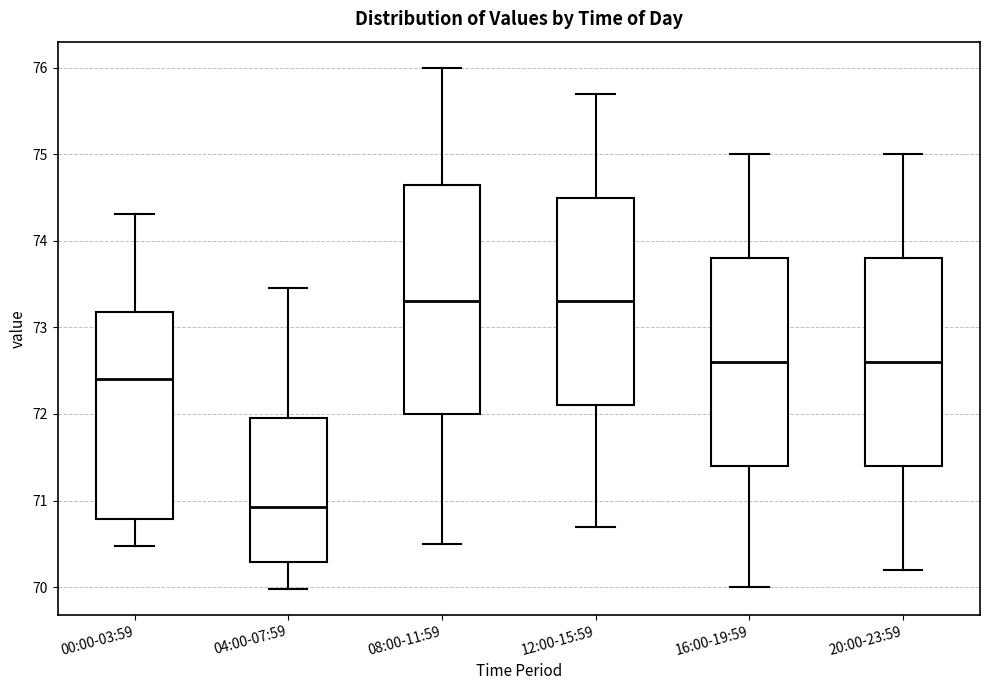

Comparing the boxes themselves (not the whiskers), which one is the tallest?

08:00-11:59